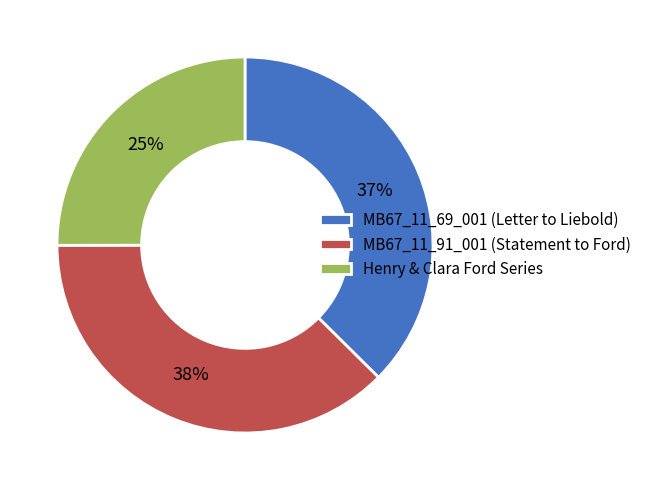

To the nearest percent, what is the combined percentage of MB67_11_91_001 (Statement to Ford) and Henry & Clara Ford Series?

63%